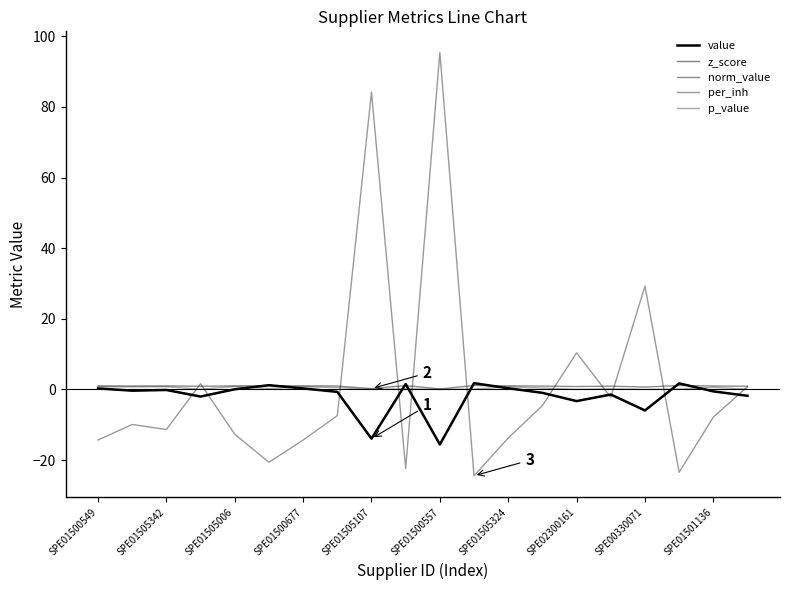

Does the chart have visible grid lines?

No